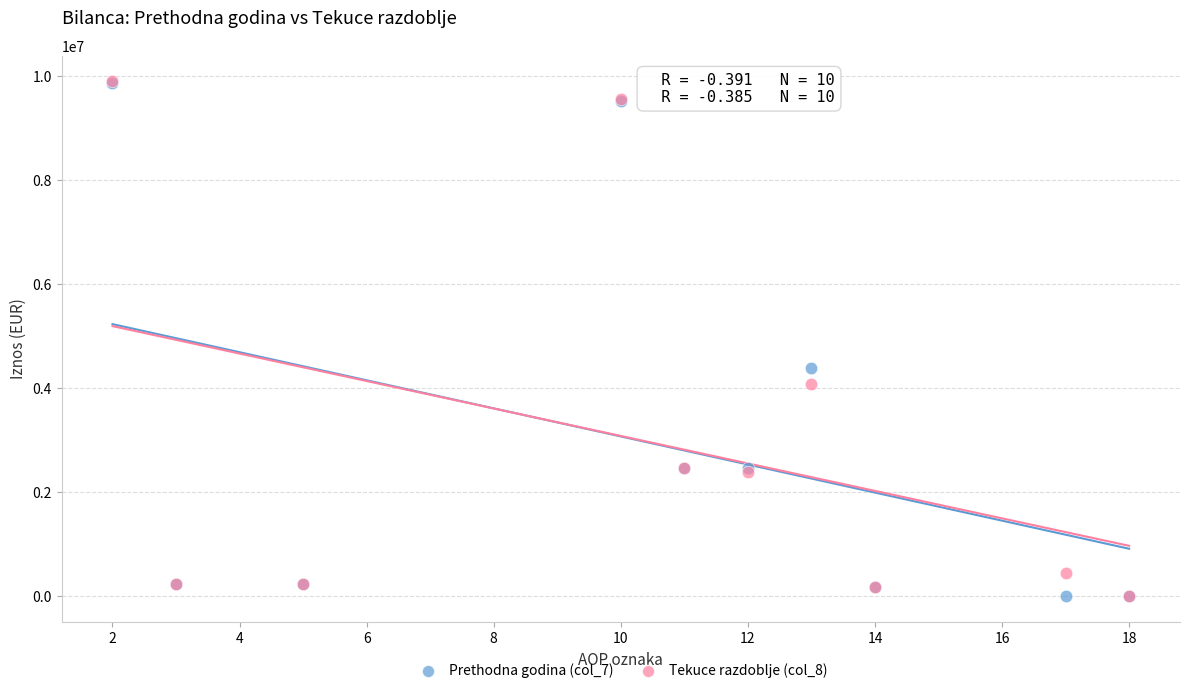

Across all series, what Y value is closest to 4949211?

4378769